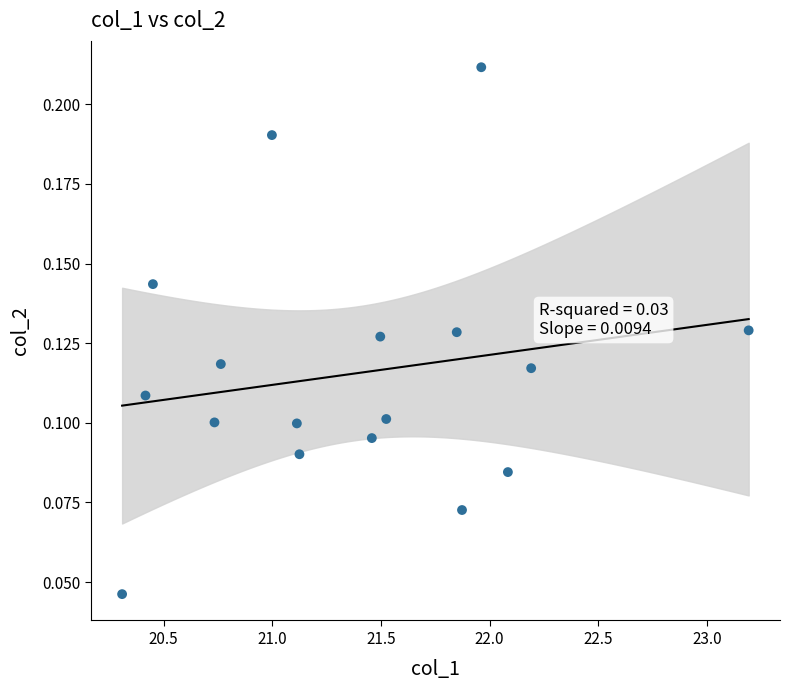

What is the range of X values (max minus min)?

2.9